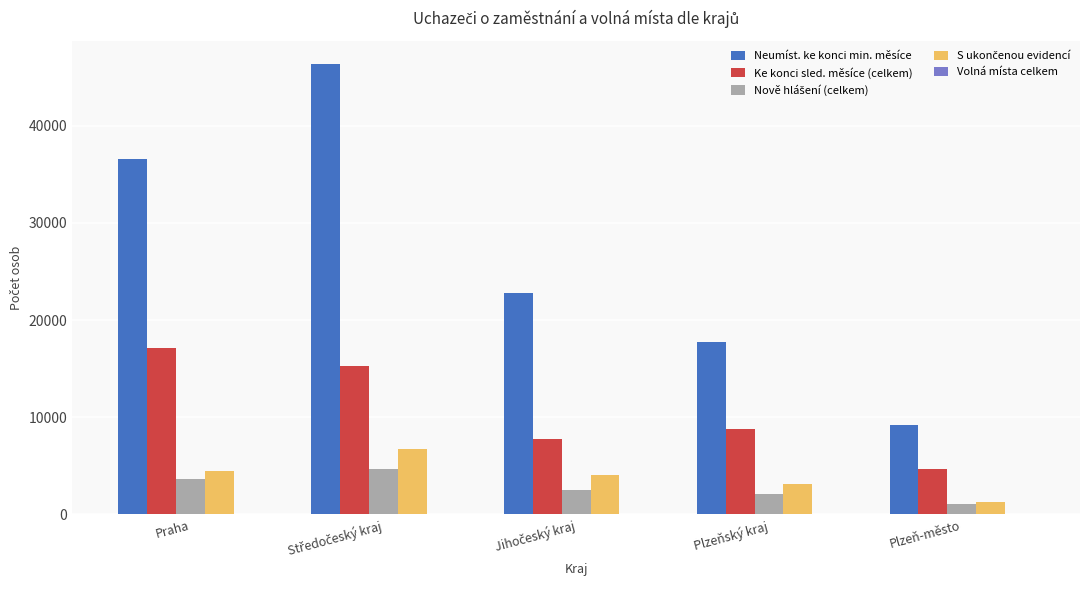

Where is Ke konci sled. měsíce (celkem) nearest to the value 10878?

Plzeňský kraj